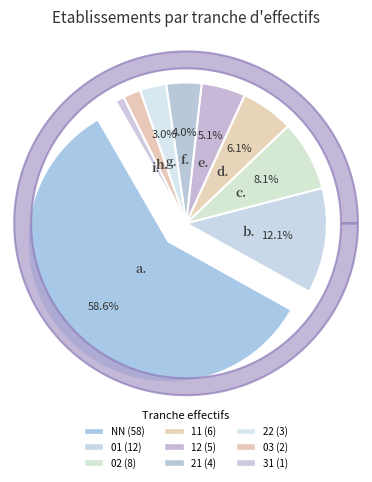

True or false: 11 accounts for 1% of the total.

False